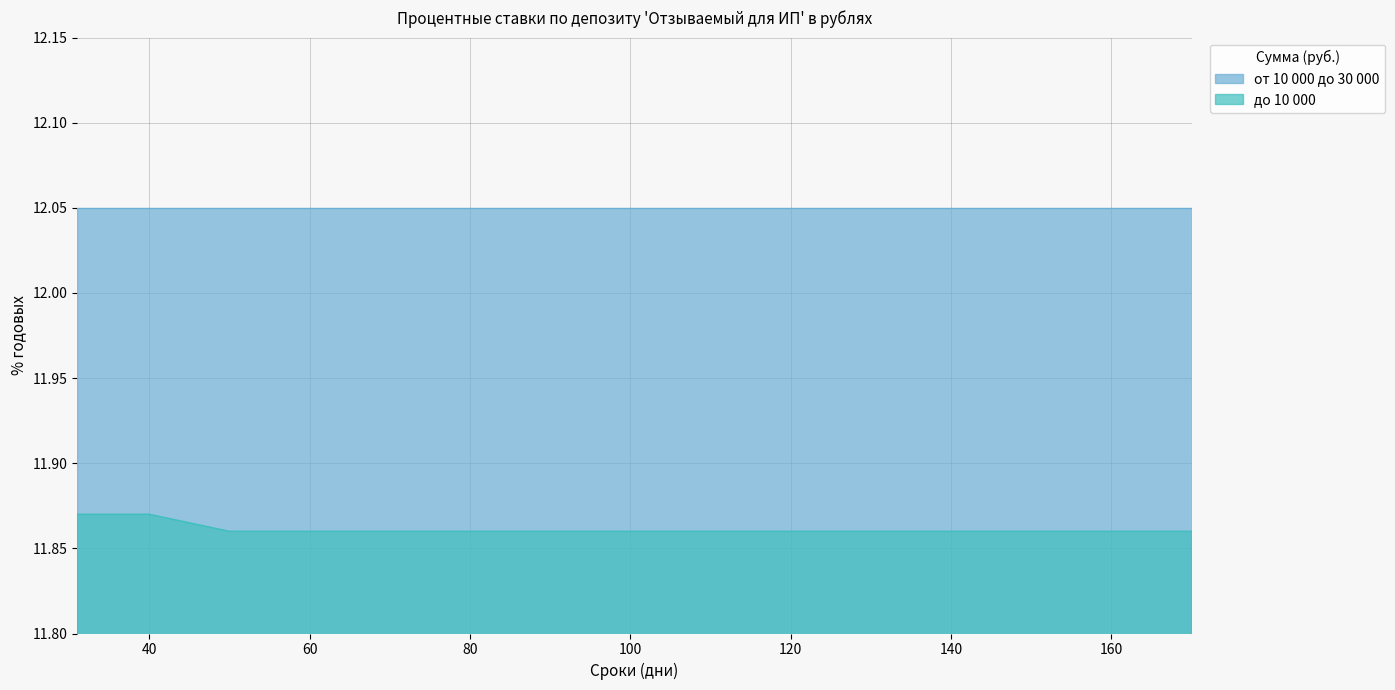

The chart shows a value of 4.4 at 100. True or false?

False